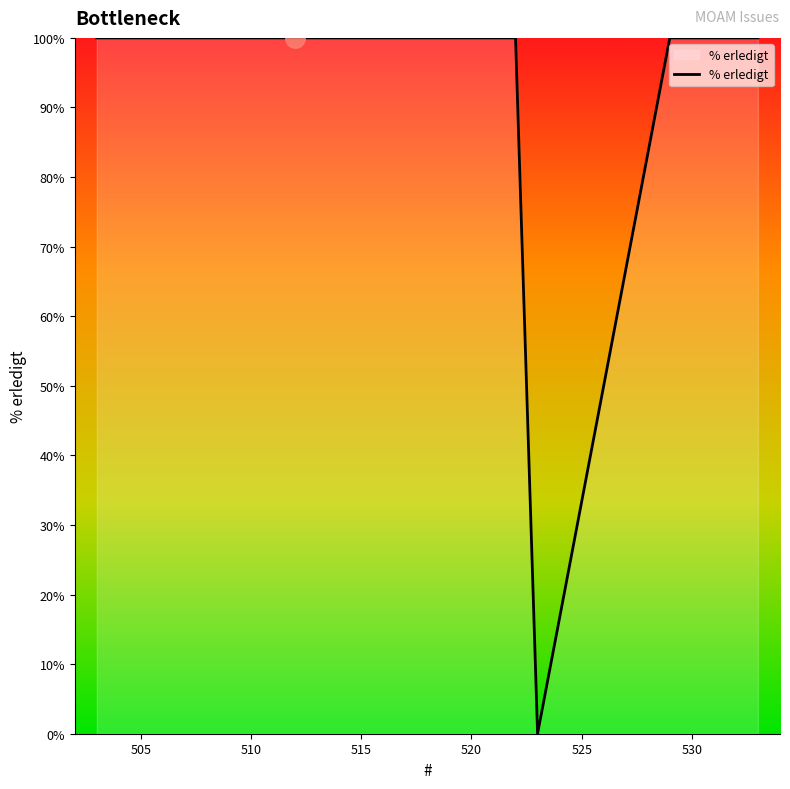

What is the difference between the maximum and minimum values?

100